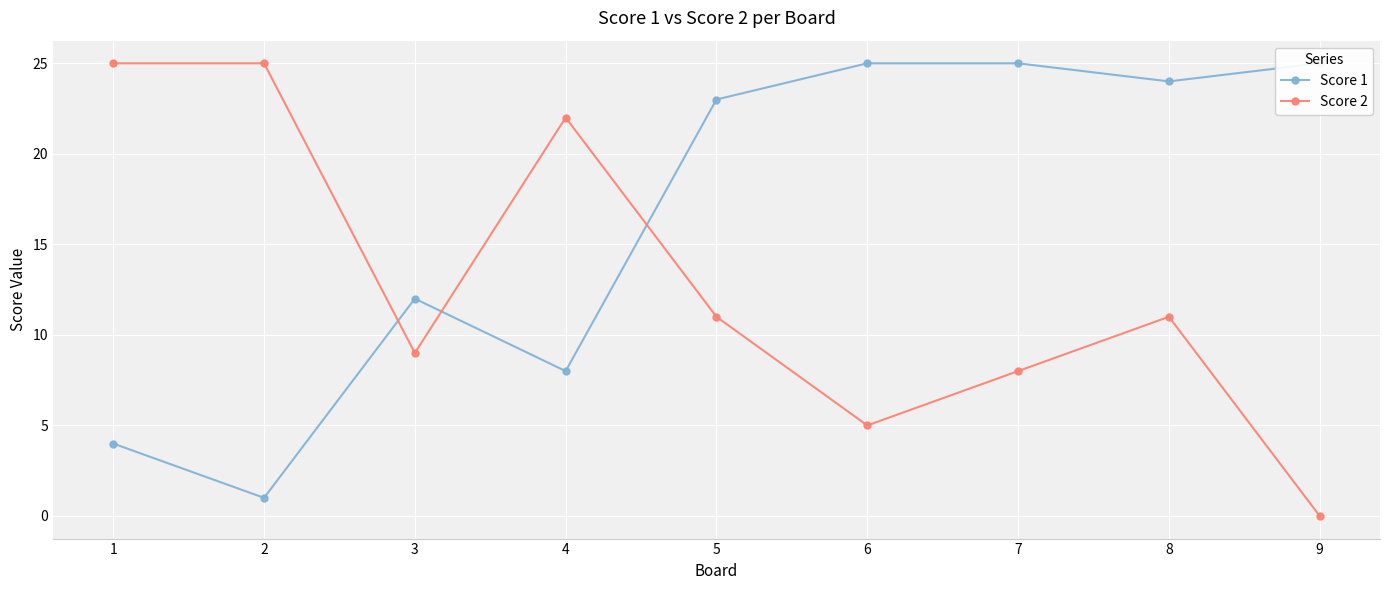

Reading left to right, extract all data points from this chart.

Score 1: 1=4	2=1	3=12	4=8	5=23	6=25	7=25	8=24	9=25
Score 2: 1=25	2=25	3=9	4=22	5=11	6=5	7=8	8=11	9=0